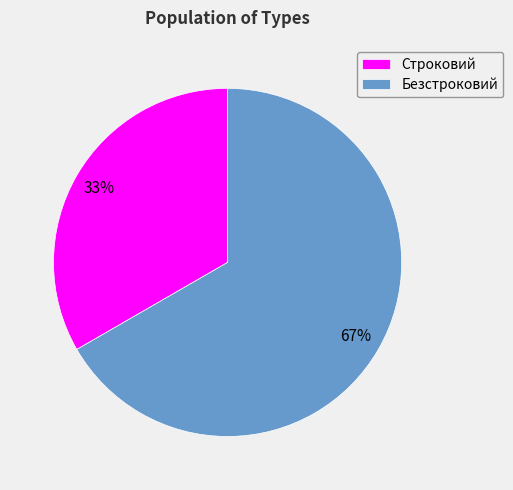

Is there a majority slice in this chart?

Yes